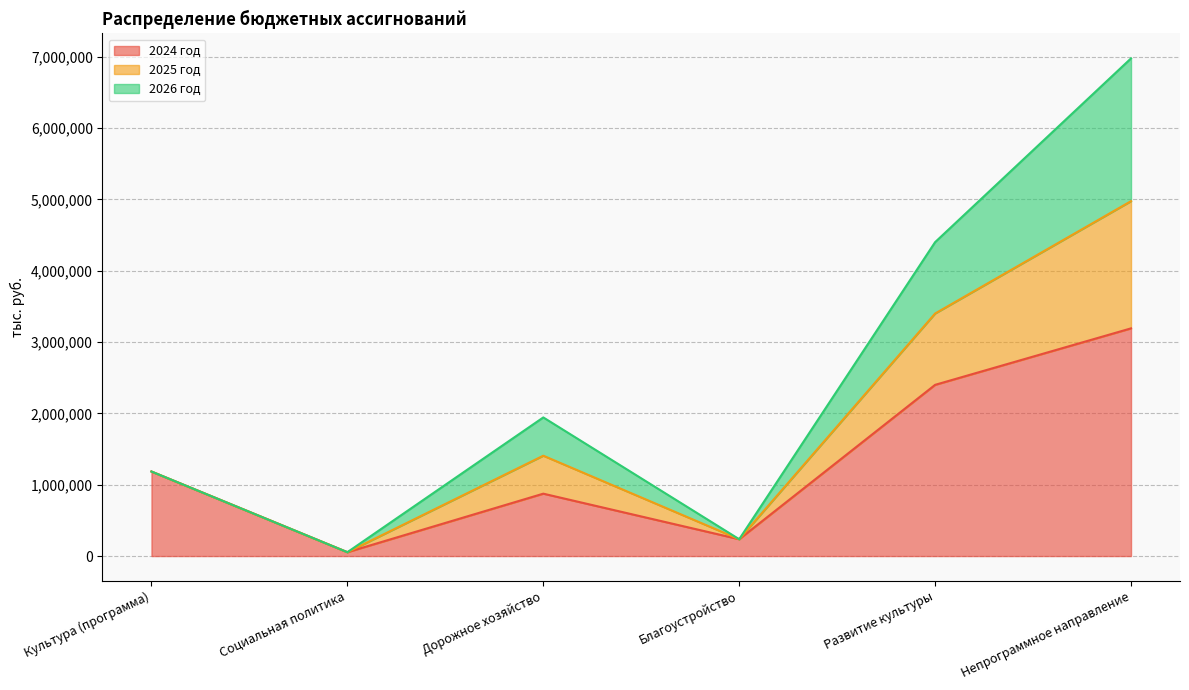

How many interior local valleys does the 2024 год series have?

2